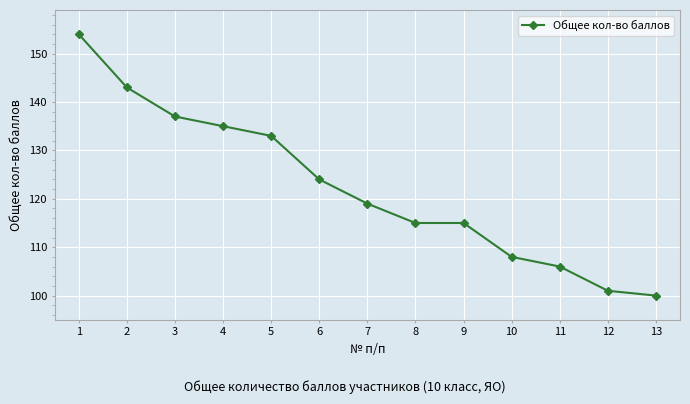

Where does the data first go above 119?

1